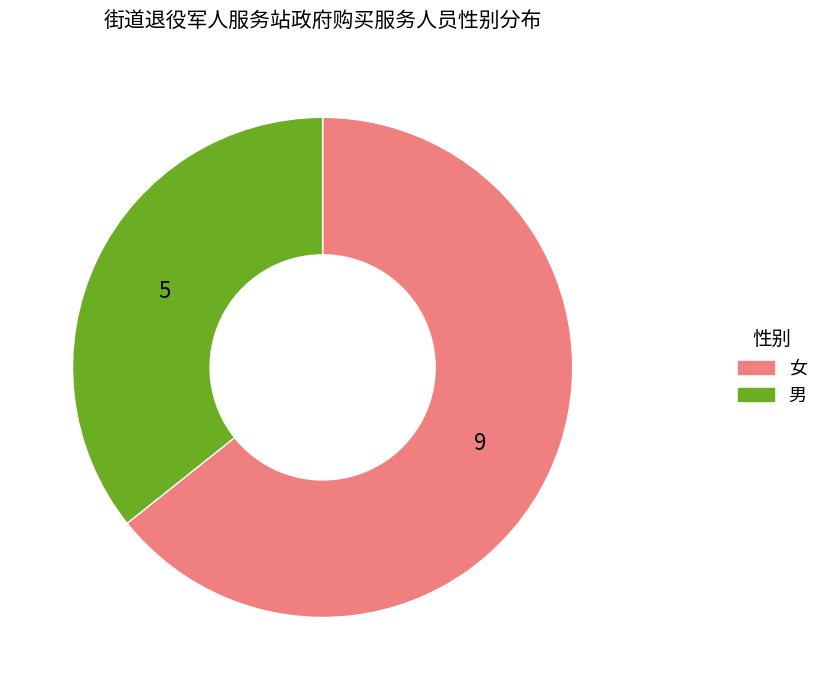

Which slice is the smallest?

男